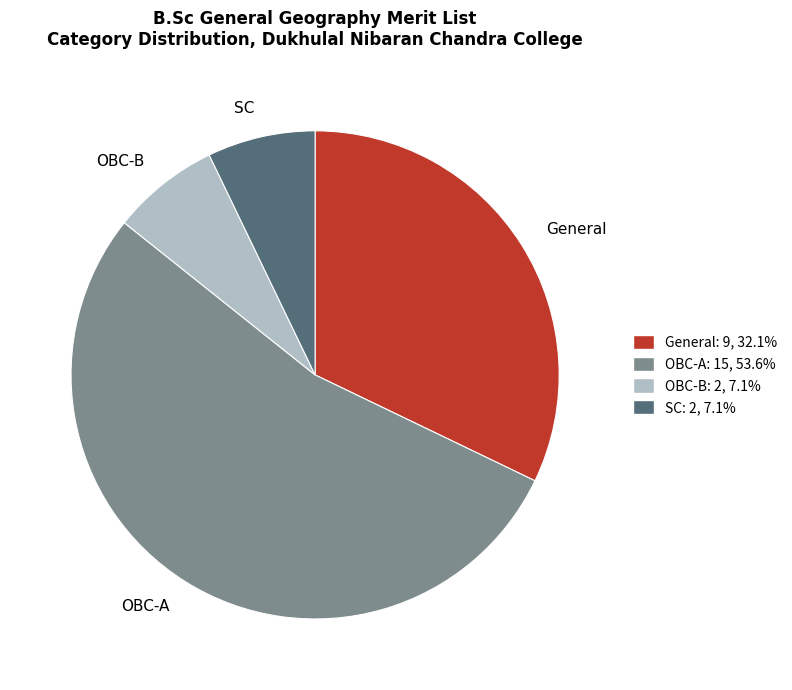

Is there a majority slice in this chart?

Yes